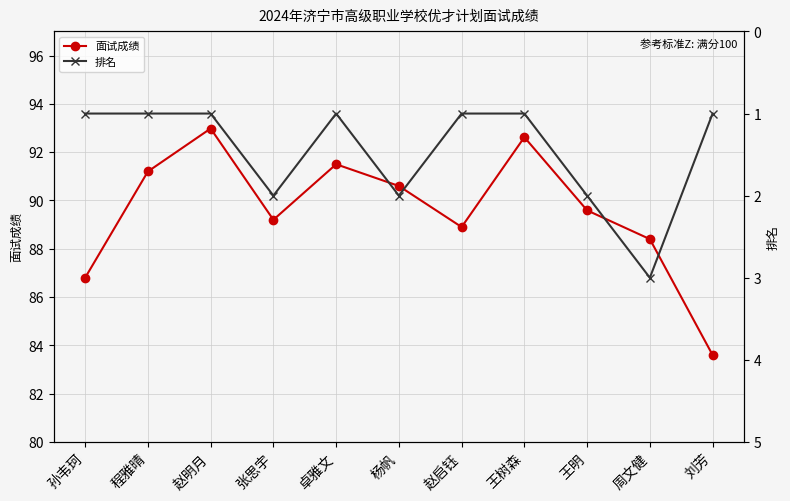

What are all the series names shown in the legend?

面试成绩, 排名